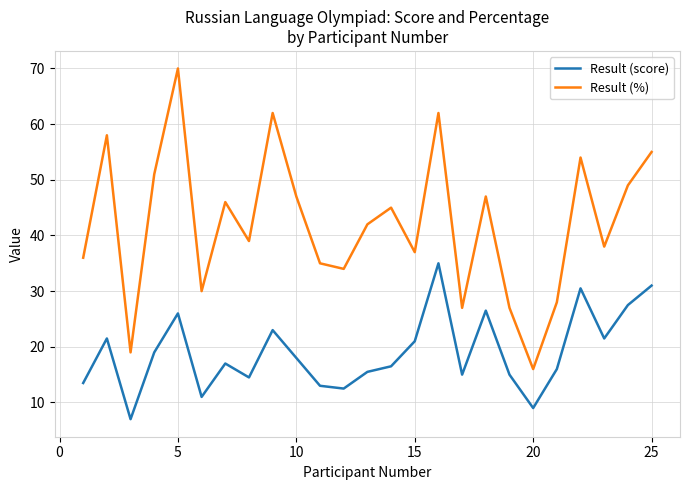

Reading left to right, list all the values displayed in this chart.

Result (score): 13.5	21.5	7.0	19.0	26.0	11.0	17.0	14.5	23.0	18.0	13.0	12.5	15.5	16.5	21.0	35.0	15.0	26.5	15.0	9.0	16.0	30.5	21.5	27.5	31.0
Result (%): 36.0	58.0	19.0	51.0	70.0	30.0	46.0	39.0	62.0	47.0	35.0	34.0	42.0	45.0	37.0	62.0	27.0	47.0	27.0	16.0	28.0	54.0	38.0	49.0	55.0